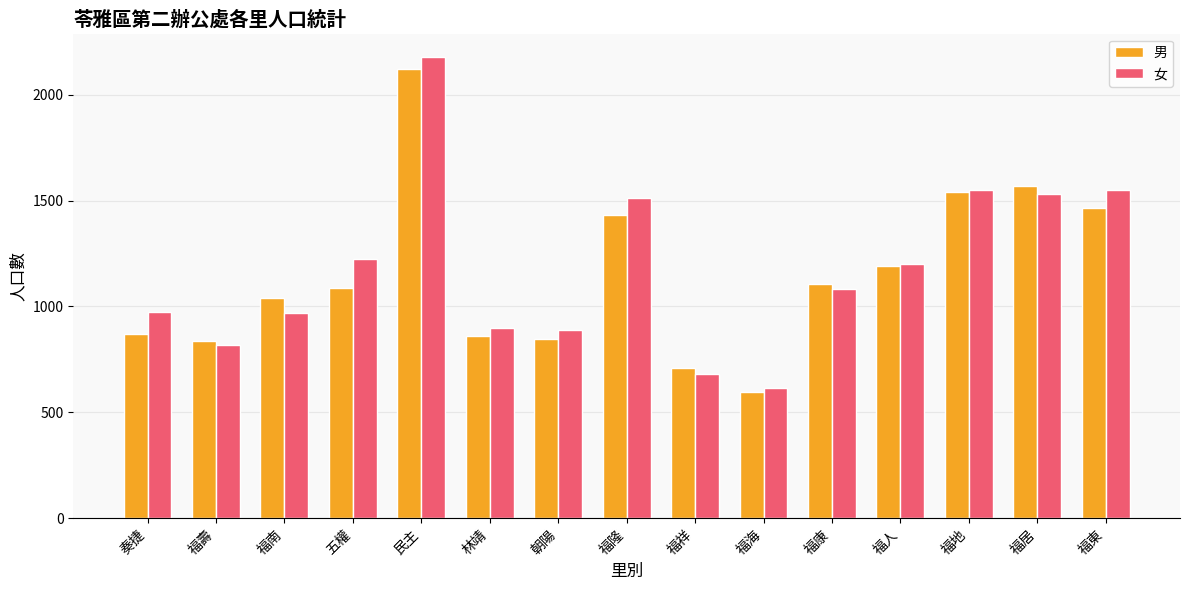

List the series in order of their peak value, highest first.

女, 男